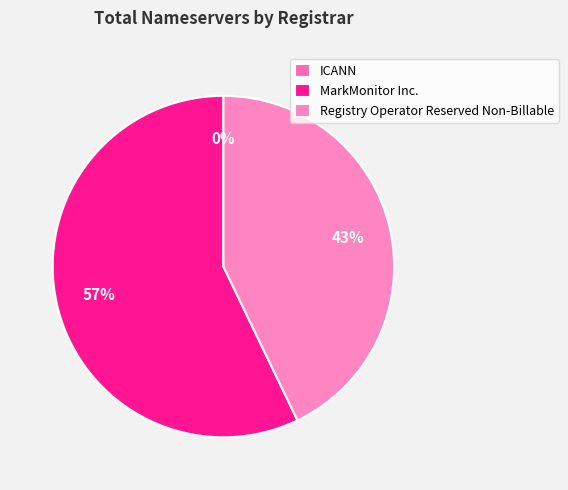

Is it true that ICANN is 0% of the pie?

True